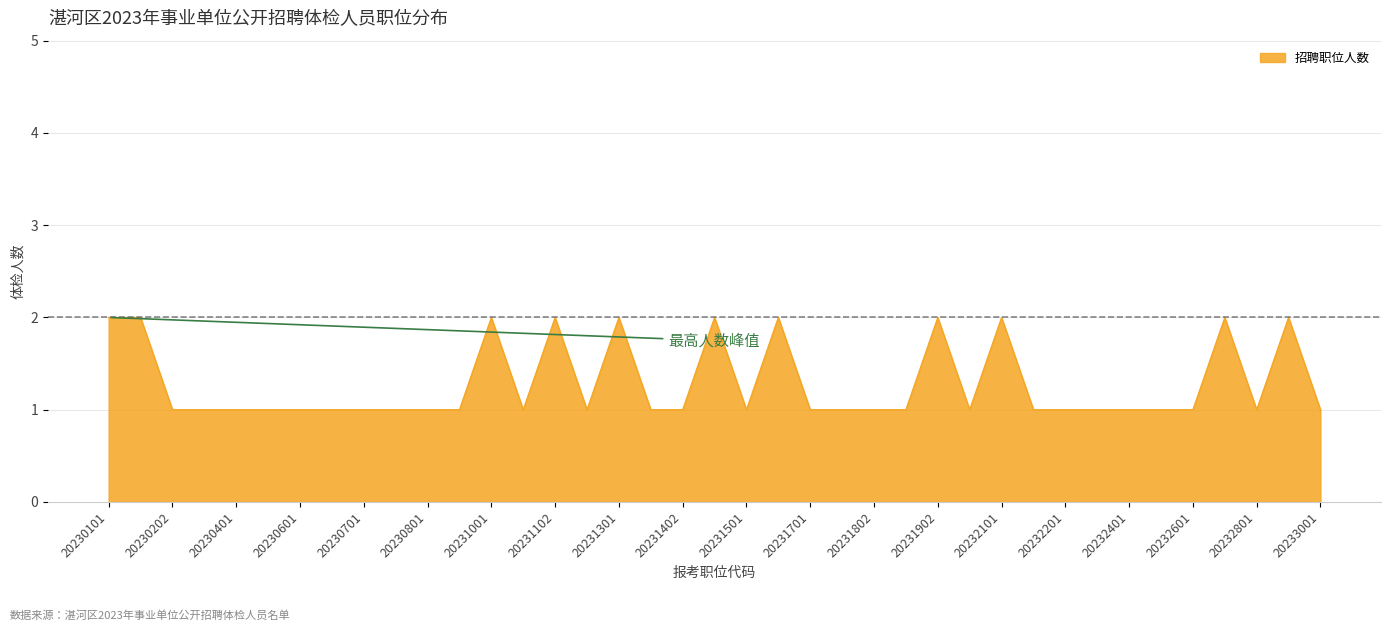

Reading left to right, list all the values displayed in this chart.

2	2	1	1	1	1	1	1	1	1	1	1	2	1	2	1	2	1	1	2	1	2	1	1	1	1	2	1	2	1	1	1	1	1	1	2	1	2	1